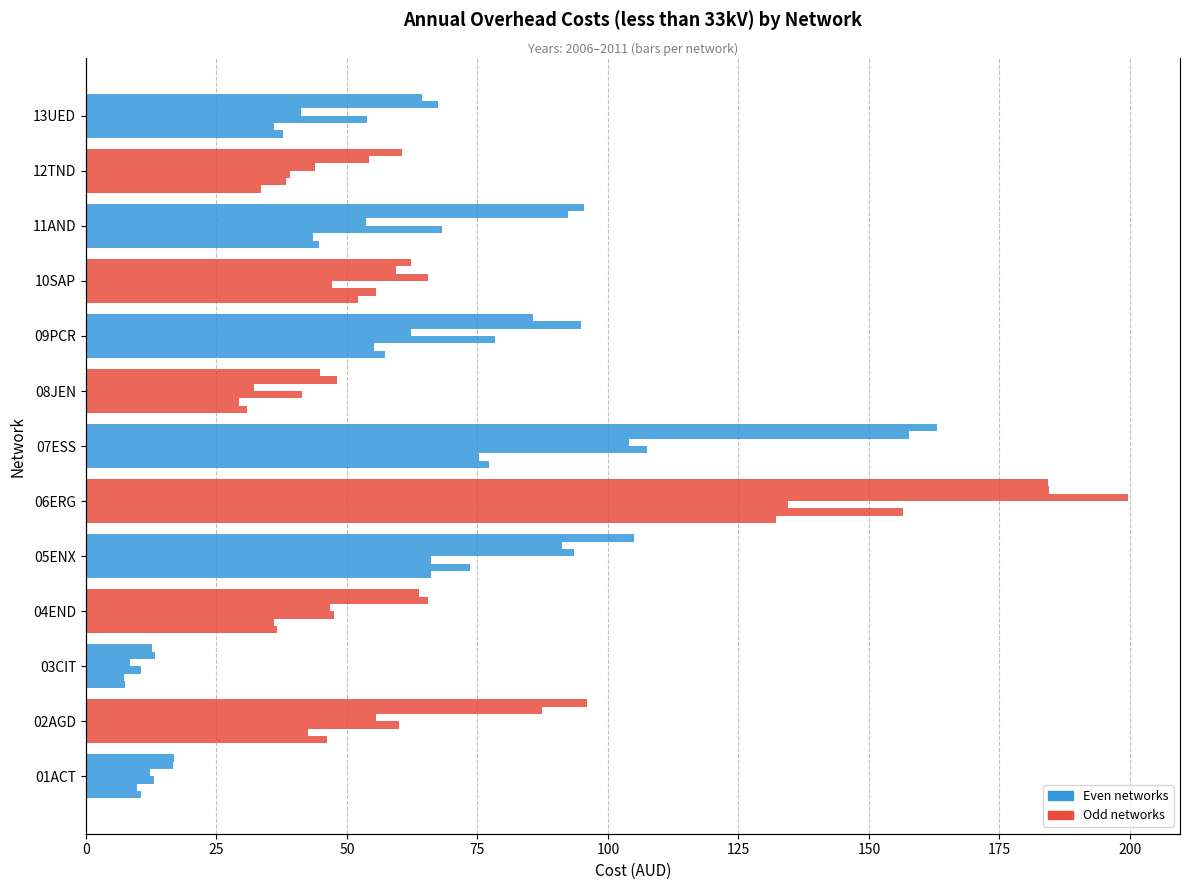

Which series has the widest spread of values?

2009